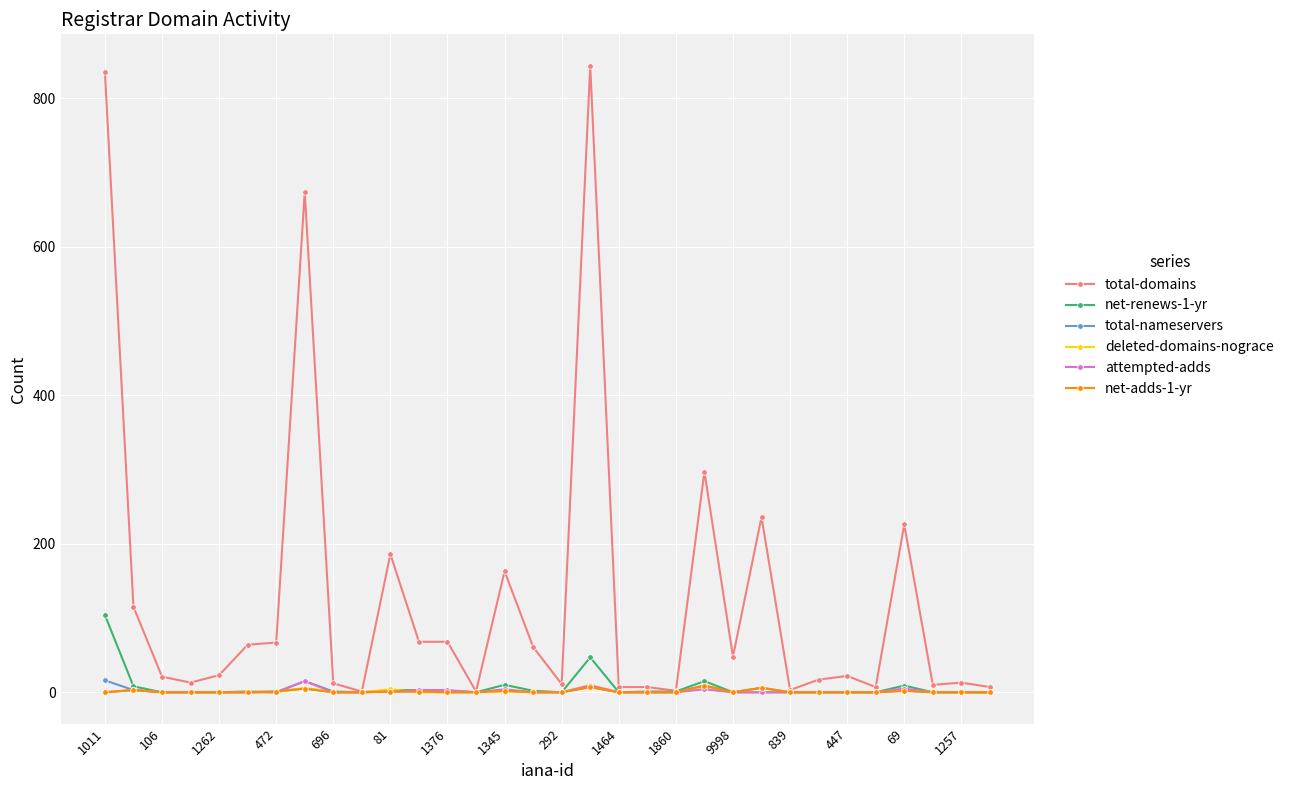

Which series has the widest spread of values?

total-domains